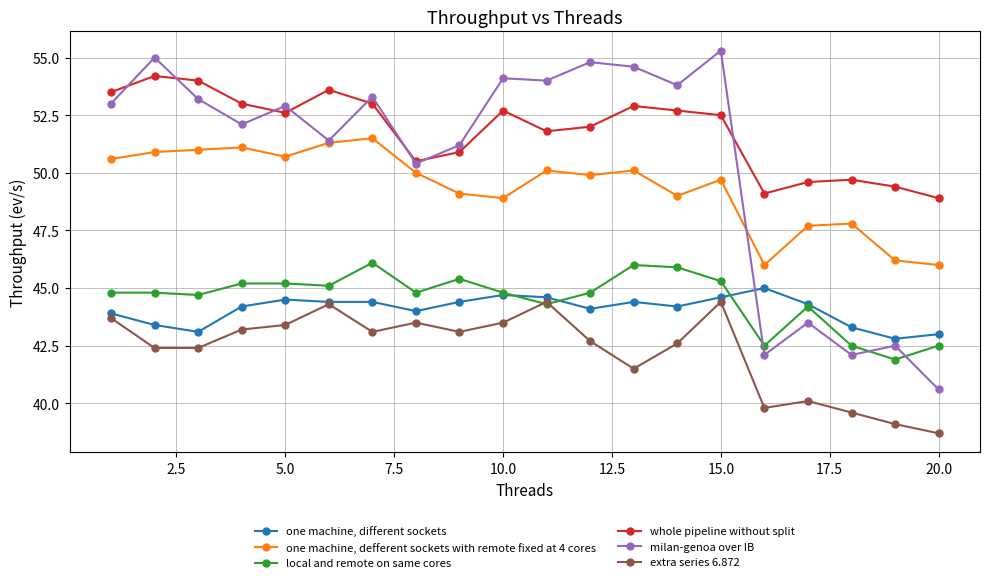

List the series in order of their peak value, lowest first.

extra series 6.872, one machine, different sockets, local and remote on same cores, one machine, defferent sockets with remote fixed at 4 cores, whole pipeline without split, milan-genoa over IB